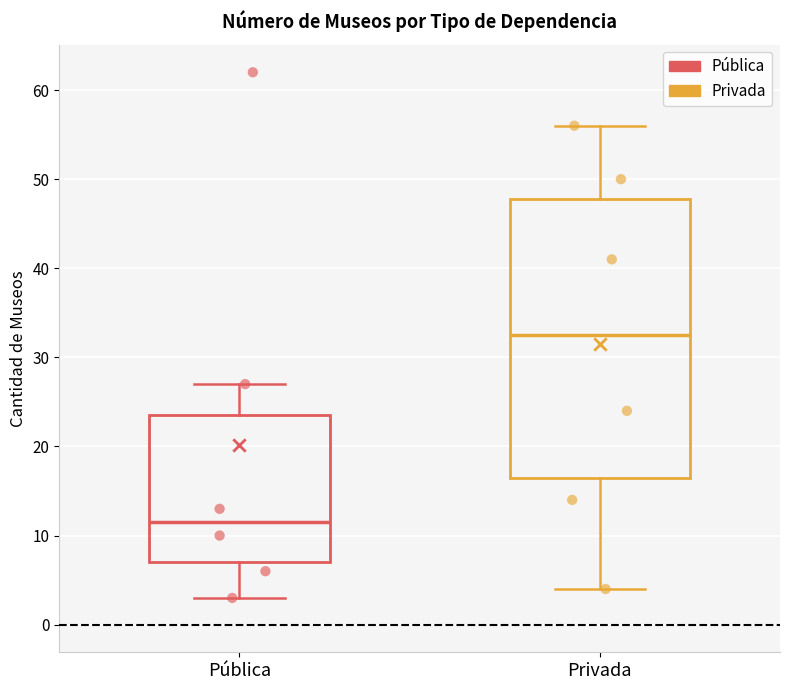

Which box's median line is the lowest?

Pública